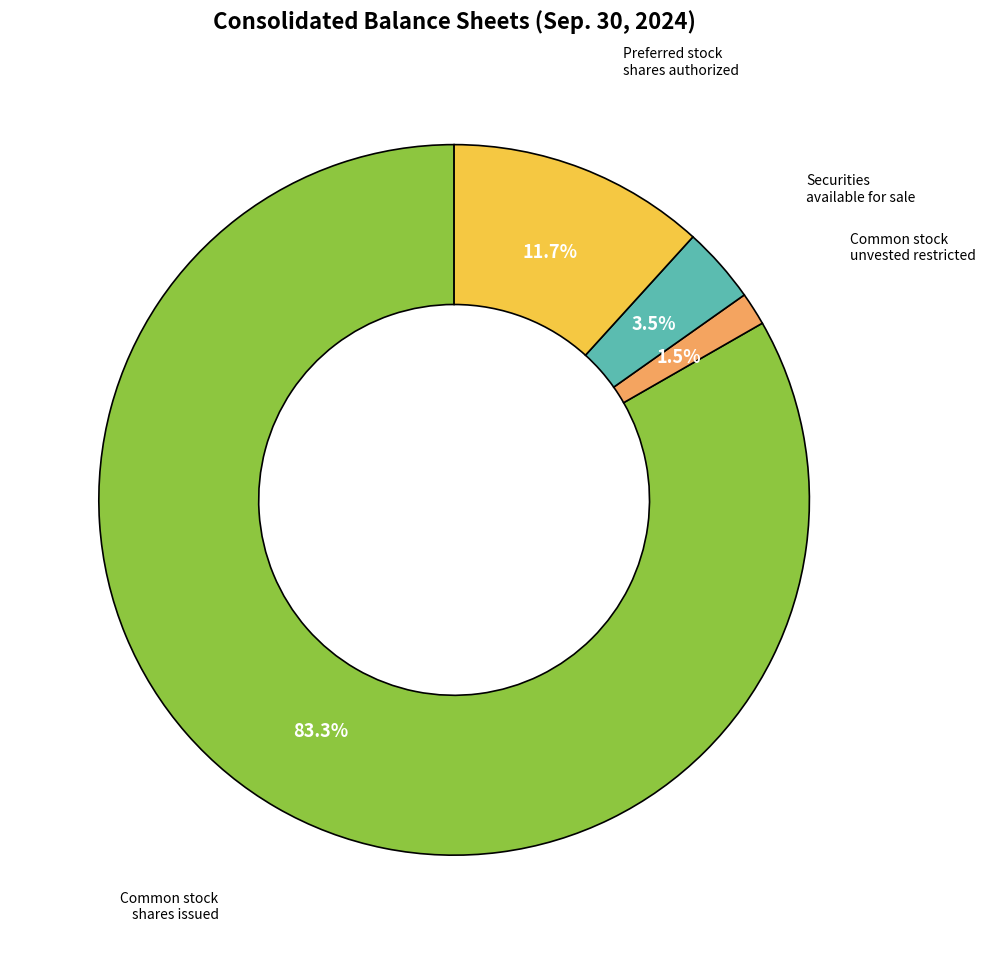

Does any single category account for the majority?

Yes